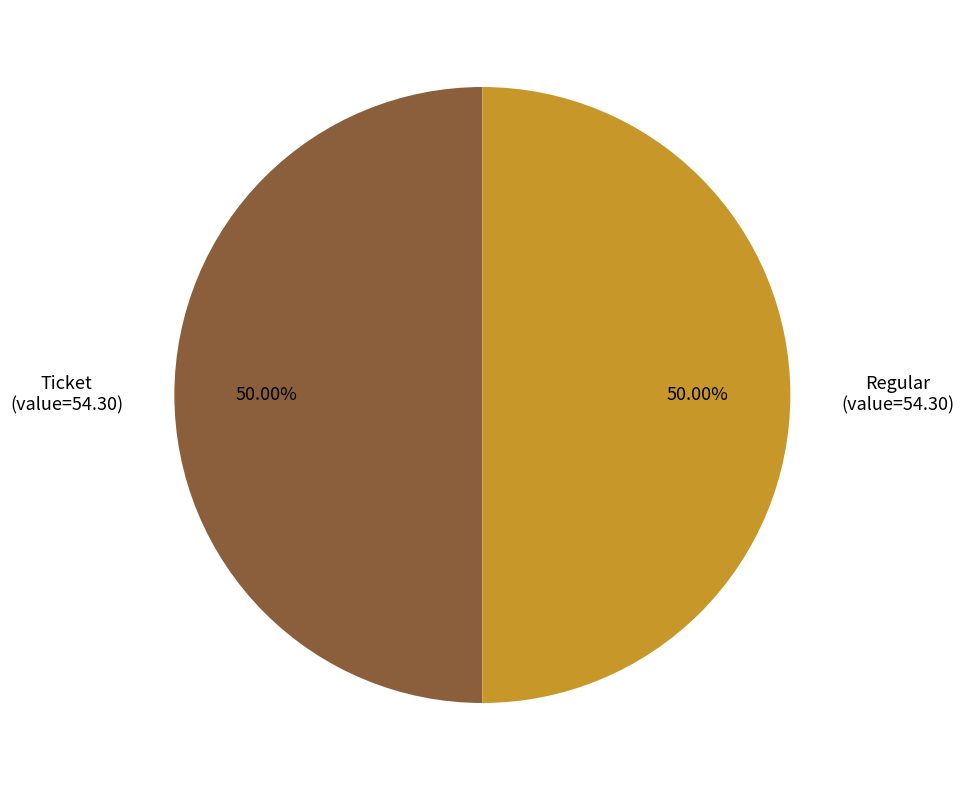

What is the ratio of the value at Regular to the value at Ticket?

1.0